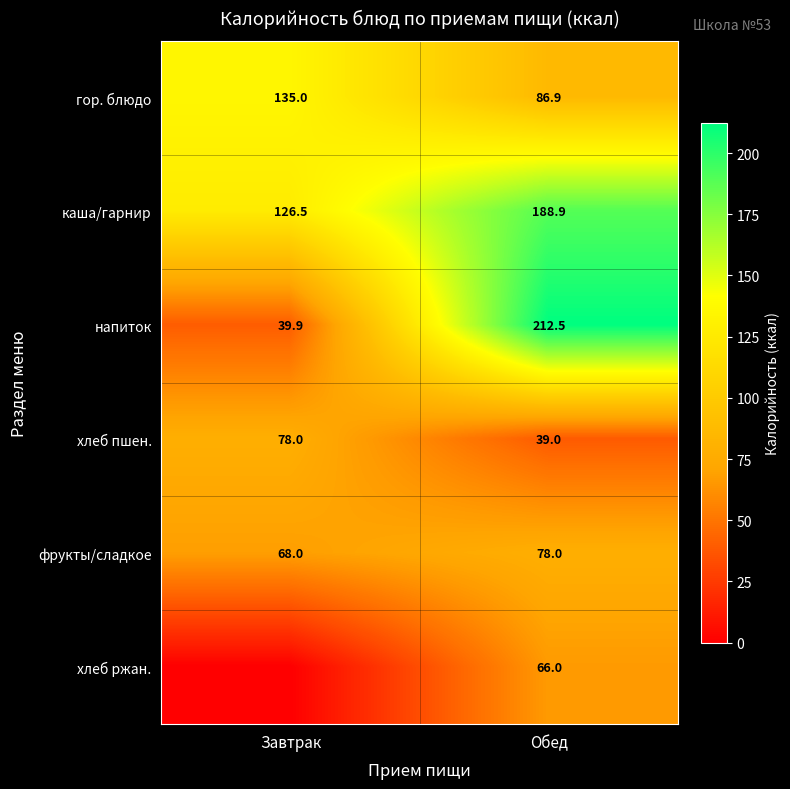

What is the maximum value for хлеб пшен.?

78.0